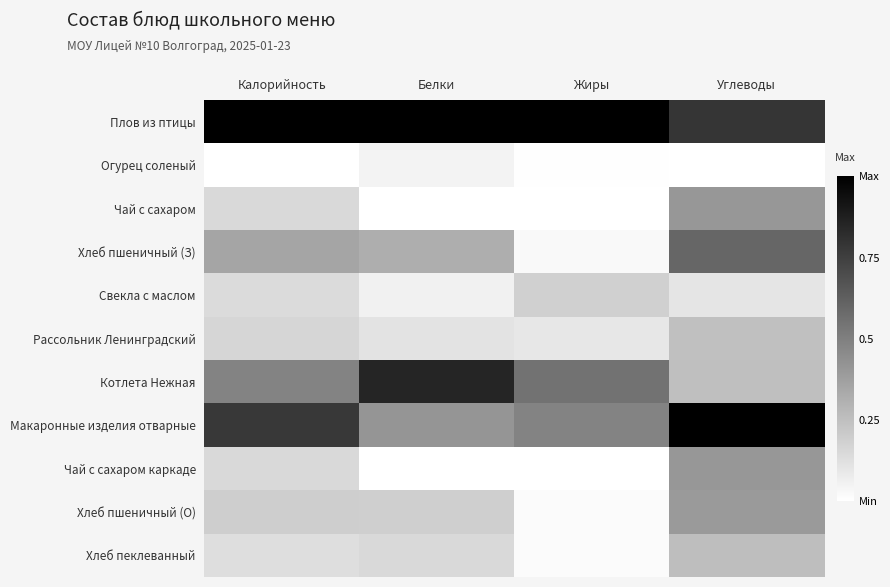

Reading right to left, extract all data points from this chart.

Плов из птицы: Углеводы=0.8	Жиры=1.0	Белки=1.0	Калорийность=1.0
Огурец соленый: Углеводы=0.0	Жиры=0.0	Белки=0.1	Калорийность=0.0
Чай с сахаром: Углеводы=0.4	Жиры=0.0	Белки=0.0	Калорийность=0.2
Хлеб пшеничный (З): Углеводы=0.6	Жиры=0.0	Белки=0.3	Калорийность=0.4
Свекла с маслом: Углеводы=0.1	Жиры=0.2	Белки=0.1	Калорийность=0.1
Рассольник Ленинградский: Углеводы=0.2	Жиры=0.1	Белки=0.1	Калорийность=0.2
Котлета Нежная: Углеводы=0.3	Жиры=0.5	Белки=0.9	Калорийность=0.5
Макаронные изделия отварные: Углеводы=1.0	Жиры=0.5	Белки=0.4	Калорийность=0.8
Чай с сахаром каркаде: Углеводы=0.4	Жиры=0.0	Белки=0.0	Калорийность=0.2
Хлеб пшеничный (О): Углеводы=0.4	Жиры=0.0	Белки=0.2	Калорийность=0.2
Хлеб пеклеванный: Углеводы=0.3	Жиры=0.0	Белки=0.2	Калорийность=0.1